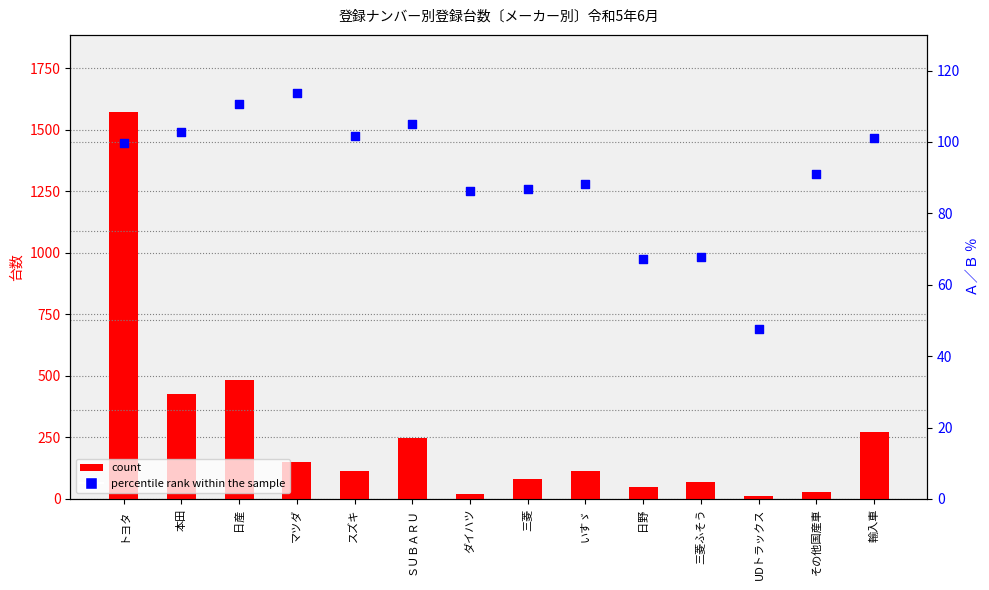

Which series has the largest Y range (max minus min)?

count